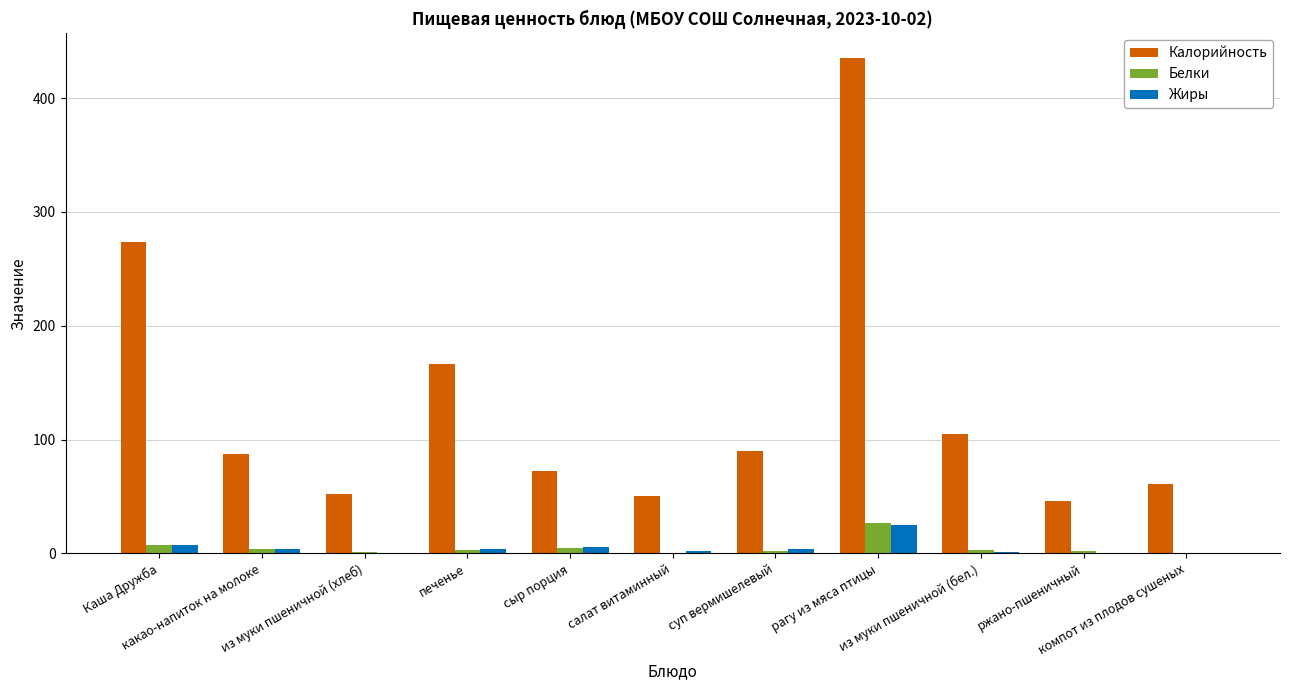

How many categories are shown in the chart?

11